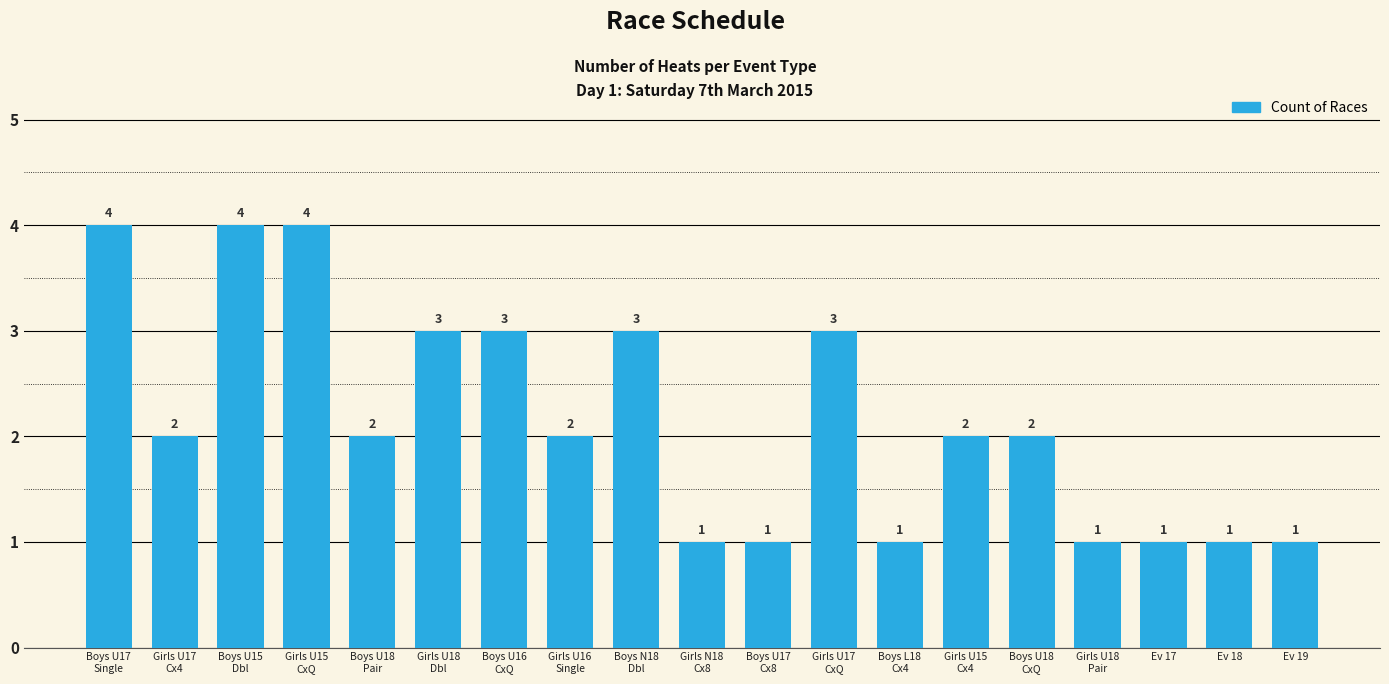

Reading left to right, extract all data points from this chart.

4	2	4	4	2	3	3	2	3	1	1	3	1	2	2	1	1	1	1